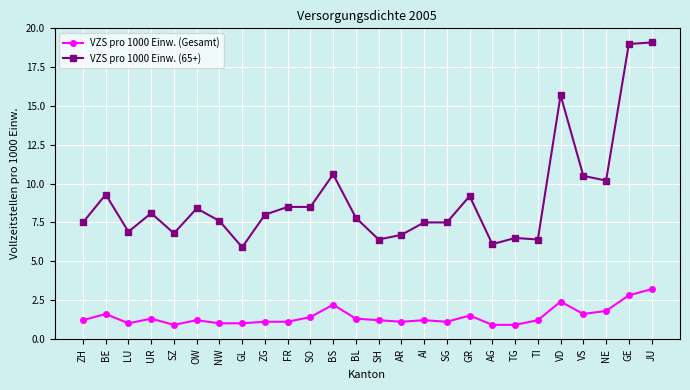

Count the number of data series in this chart.

2